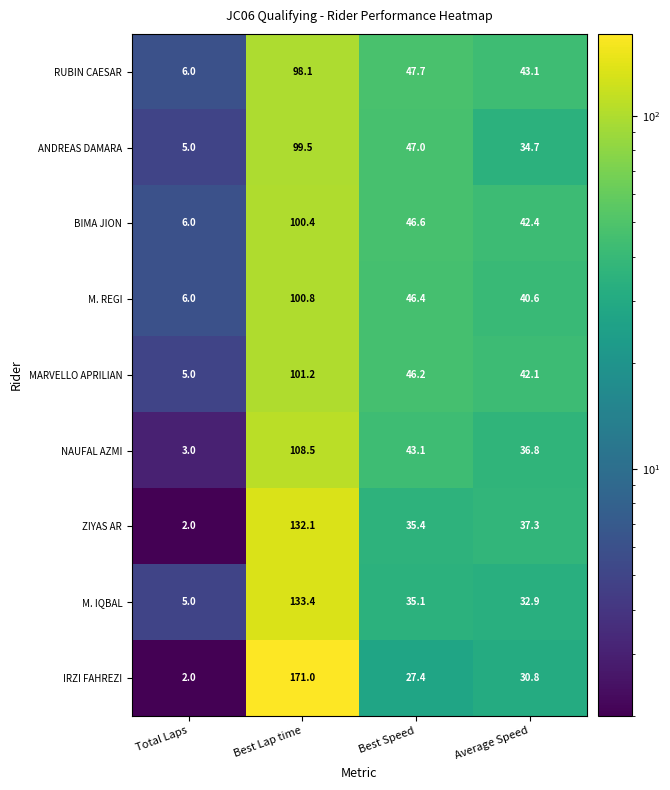

The value of MARVELLO APRILIAN at Average Speed is 42.1. True or false?

True